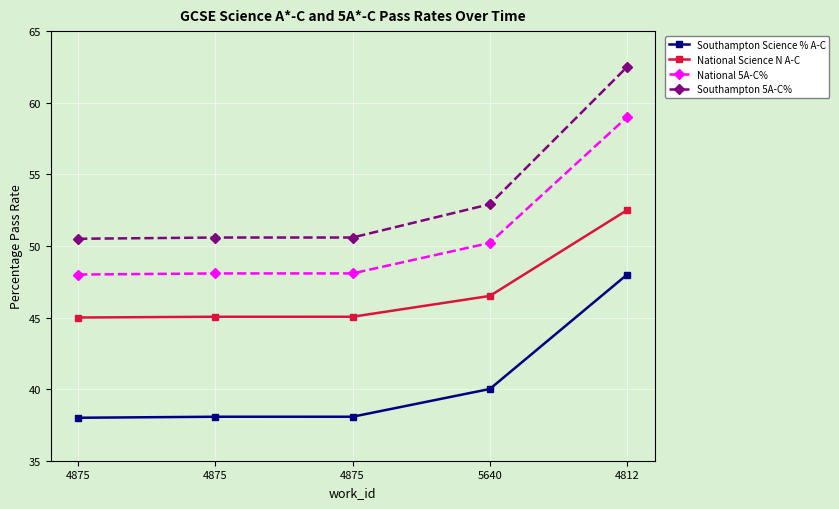

What is the smallest value displayed?

38.0